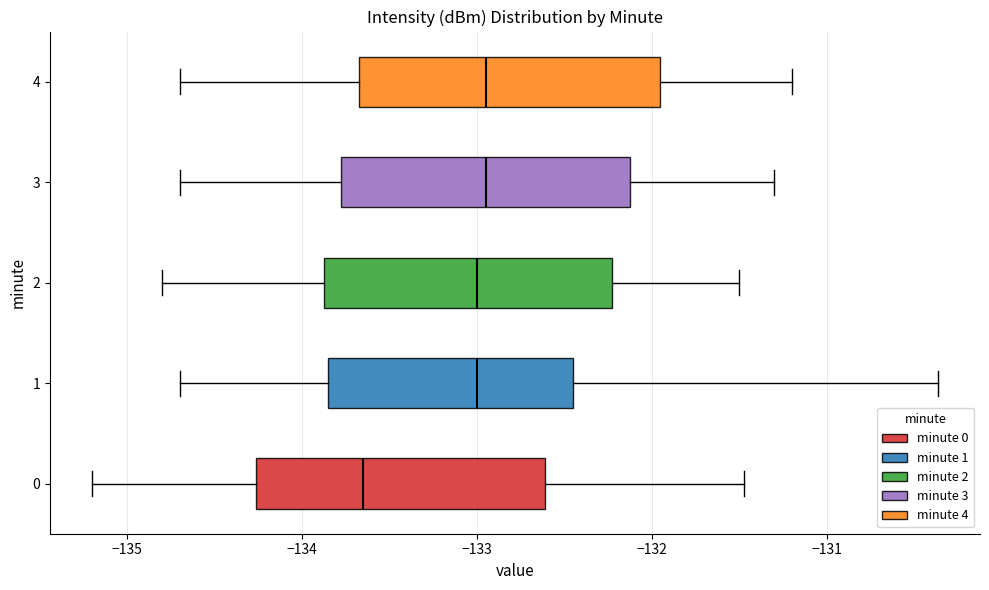

Which box has the furthest to the left median line?

0